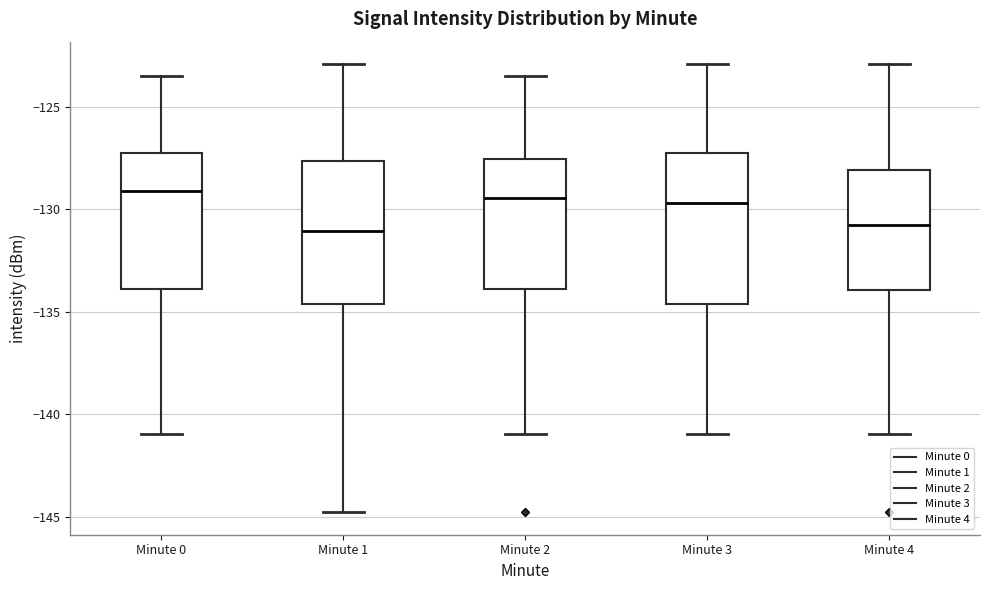

Reading left to right, read every box against the y-axis: the position of its median line, the range the box covers, and the ends of its whiskers. The values are not printed on the chart, so give them approximately, as read against the axis.

Minute 0: median -129.0, box -134.0 to -127.5, whiskers -141.0 to -123.5
Minute 1: median -131.0, box -134.5 to -127.5, whiskers -145.0 to -123.0
Minute 2: median -129.5, box -134.0 to -127.5, whiskers -141.0 to -123.5
Minute 3: median -129.5, box -134.5 to -127.5, whiskers -141.0 to -123.0
Minute 4: median -131.0, box -134.0 to -128.0, whiskers -141.0 to -123.0